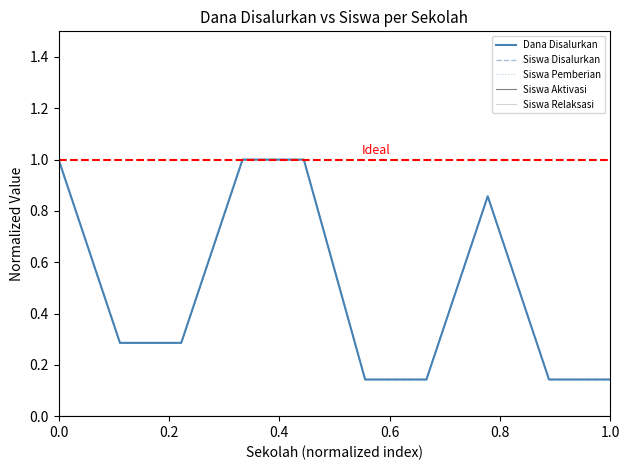

Does the chart have visible grid lines?

No